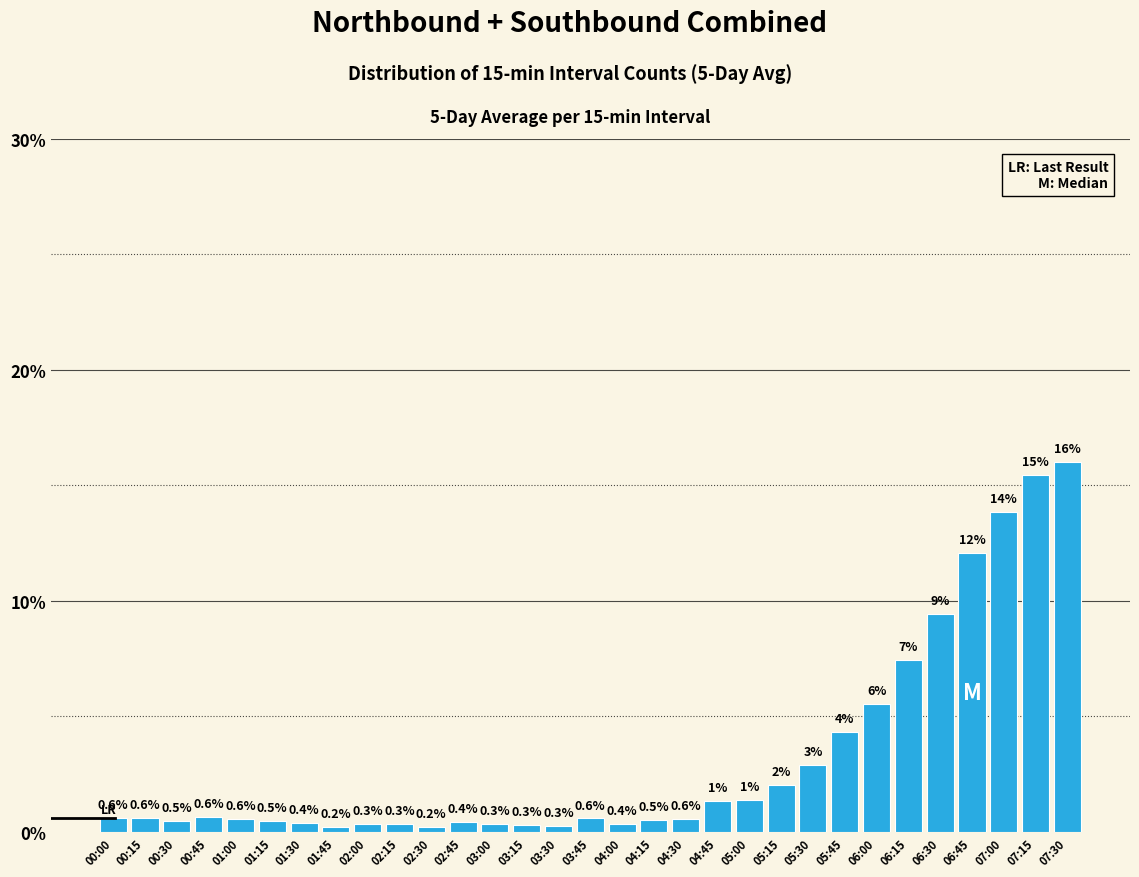

What is the approximate value at 04:00?

0.4